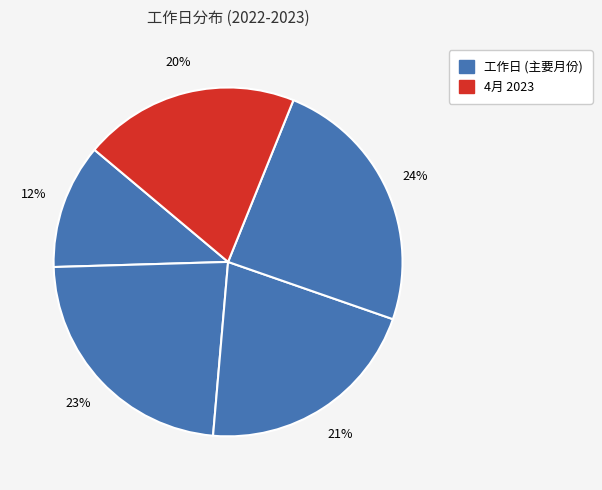

How many segments does this pie chart have?

5